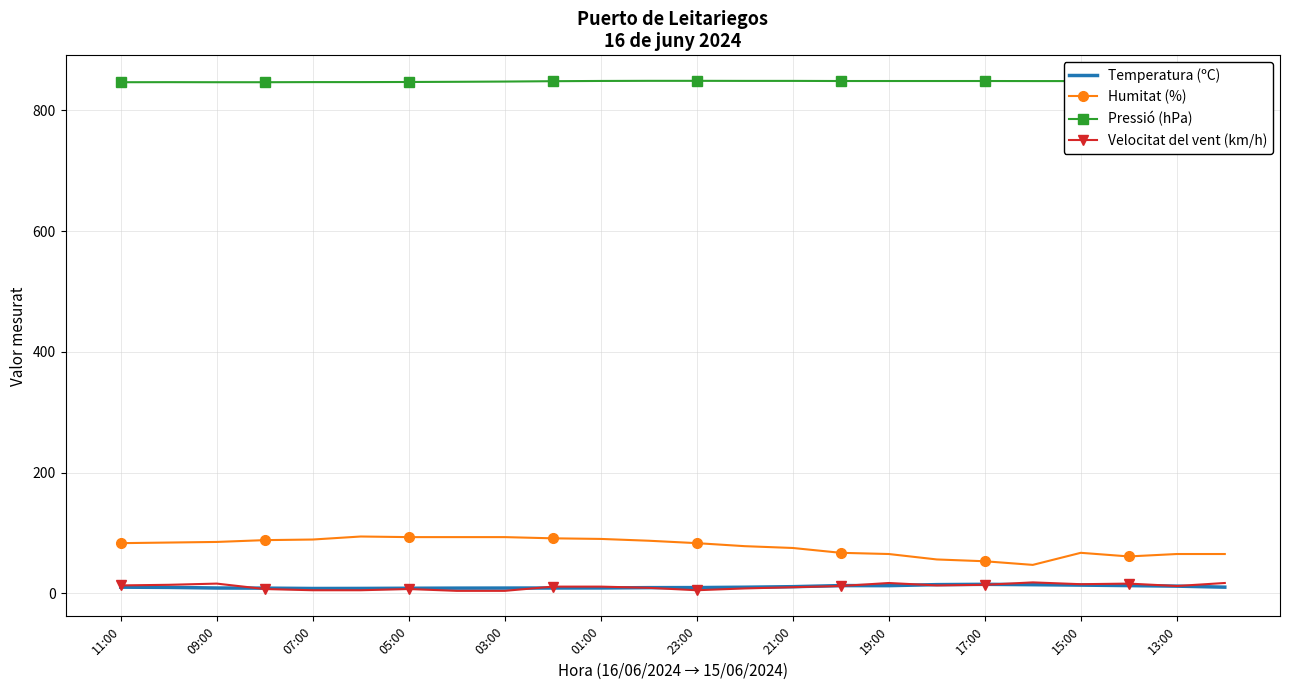

Which series has the largest total across all categories?

Pressió (hPa)